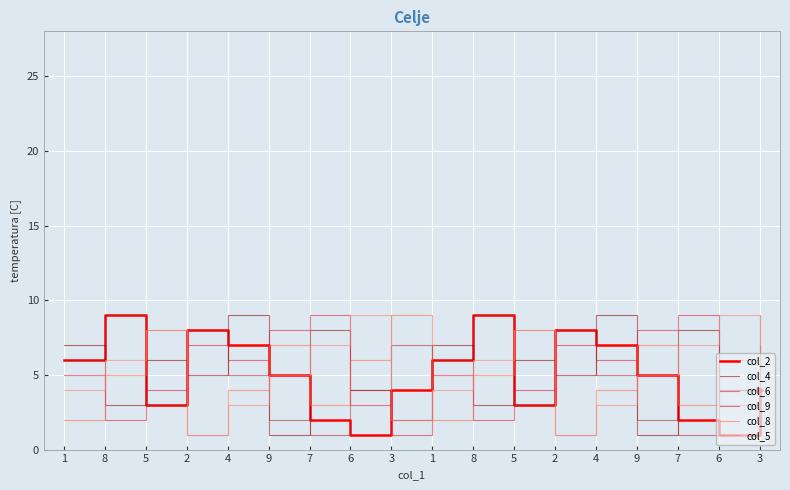

After their last crossing, which series has the higher values: col_9 or col_2?

col_9